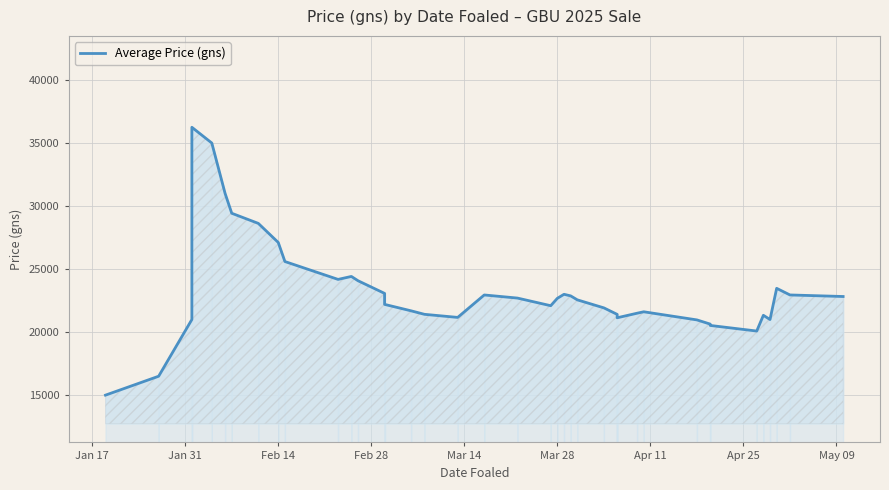

What is the maximum value shown in the chart?

36250.0